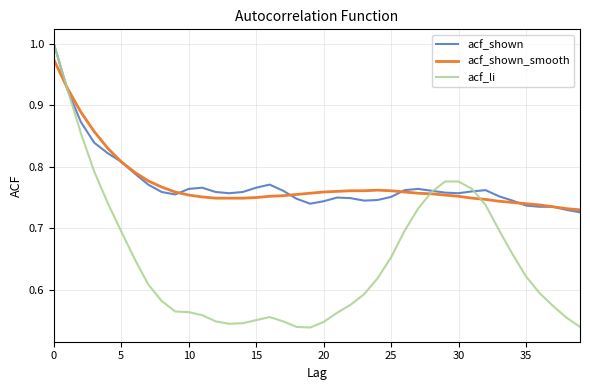

Which series has the largest range (max minus min)?

acf_li